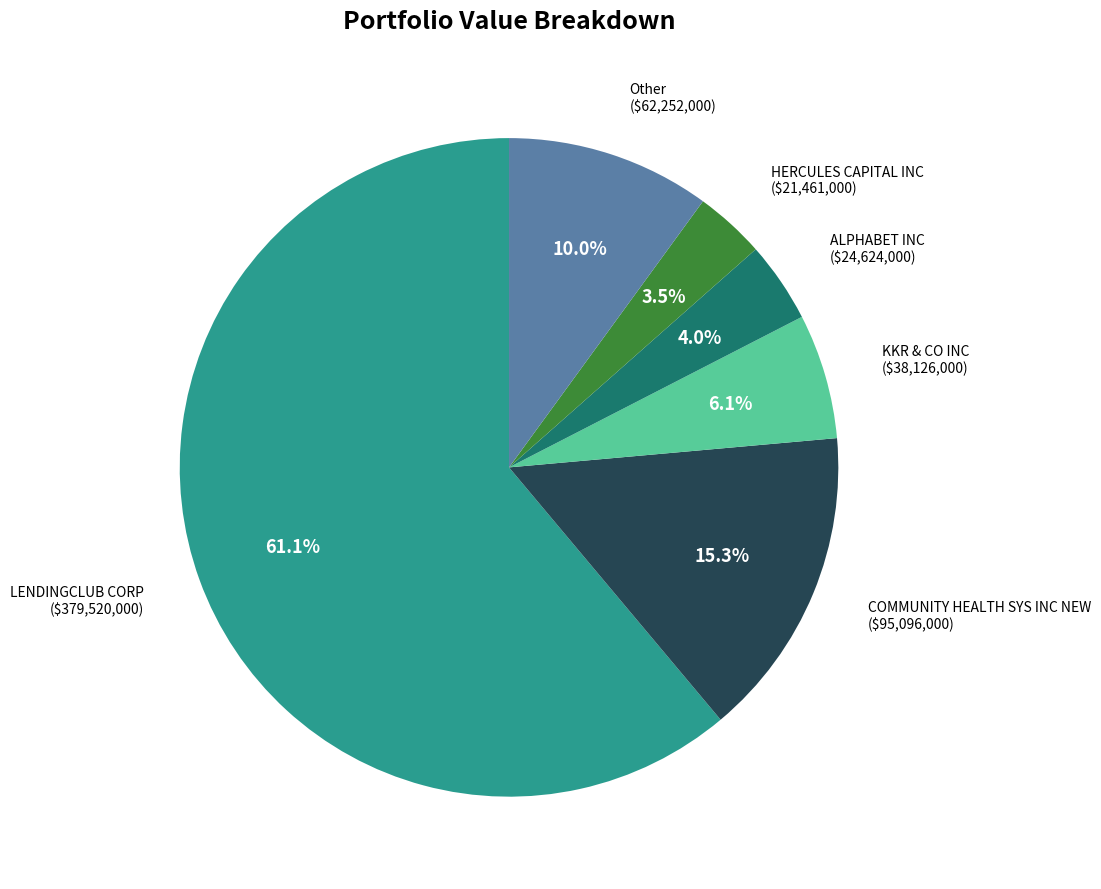

What percentage do Other and LENDINGCLUB CORP together represent?

71.1%